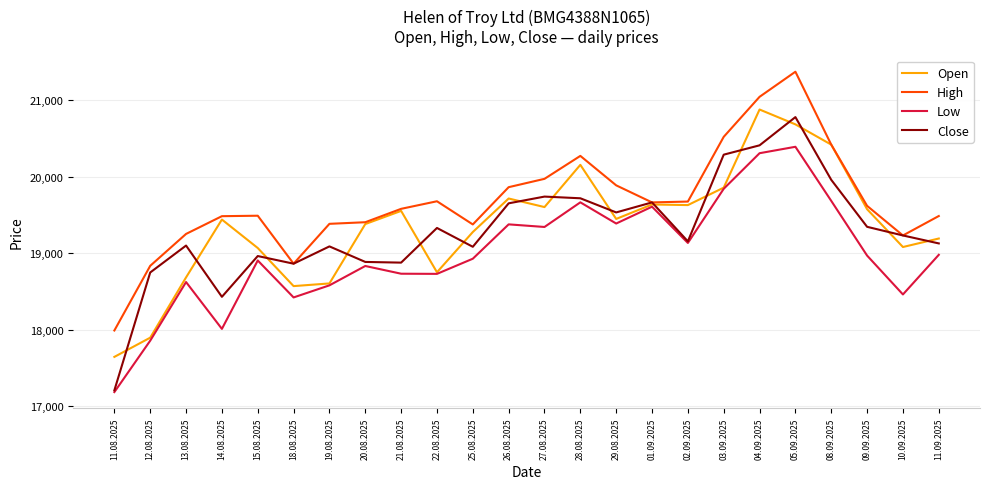

What is the spread (max minus min) of values at 25.08.2025?

448